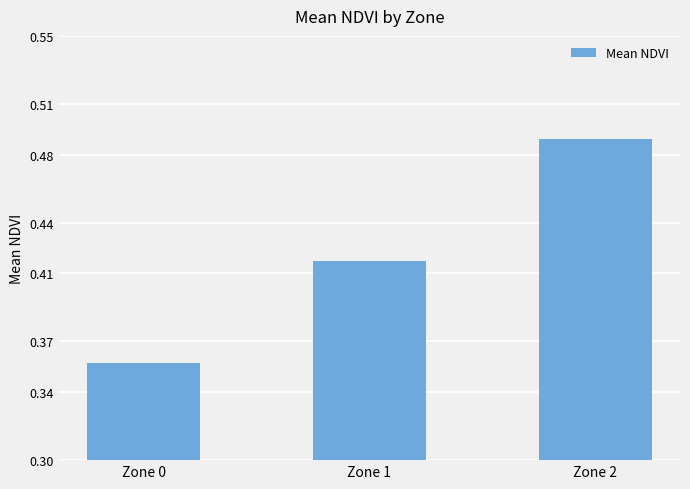

List the labels in order of value, smallest first.

Zone 0, Zone 1, Zone 2